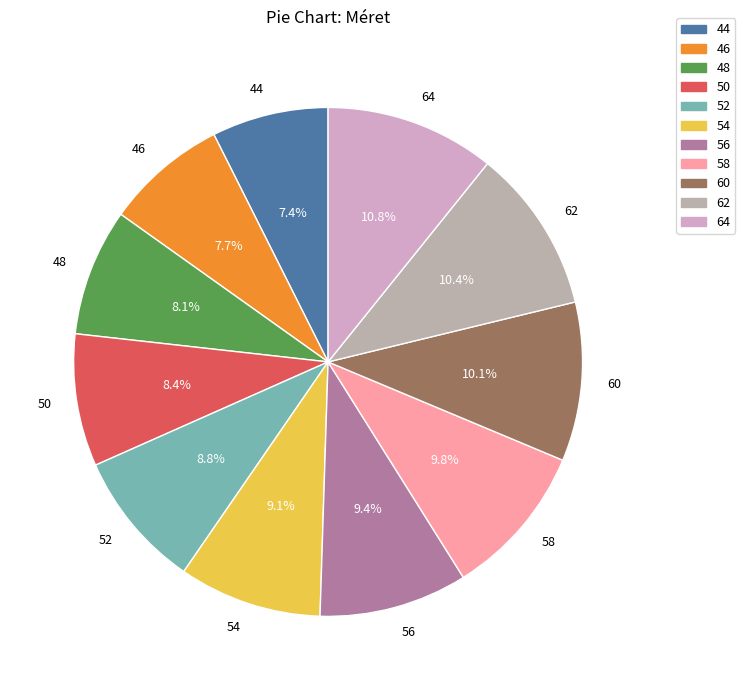

How many slices are in this pie chart?

11